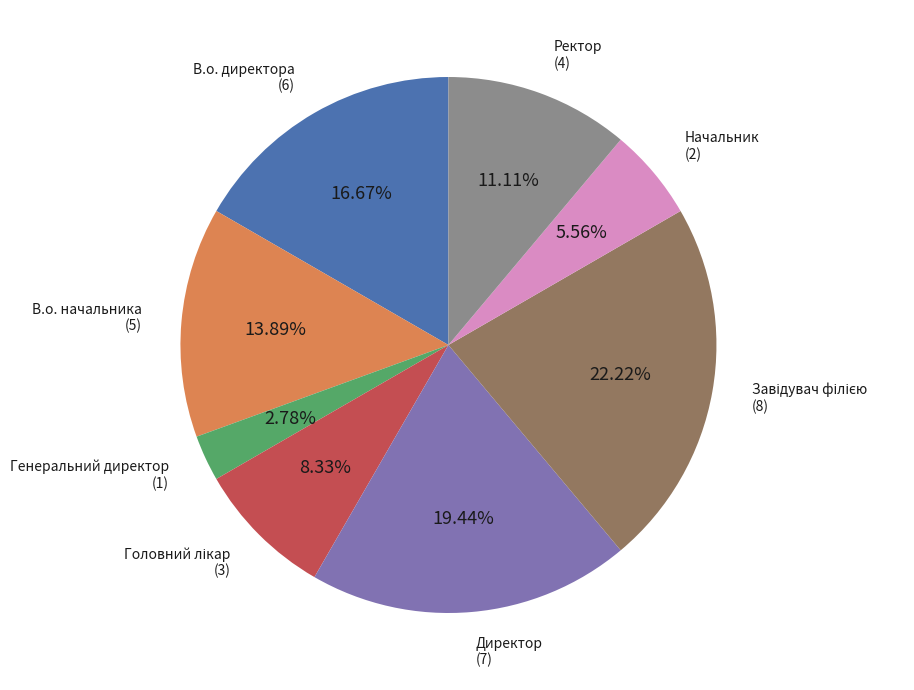

Is there any slice that represents more than half of the pie?

No